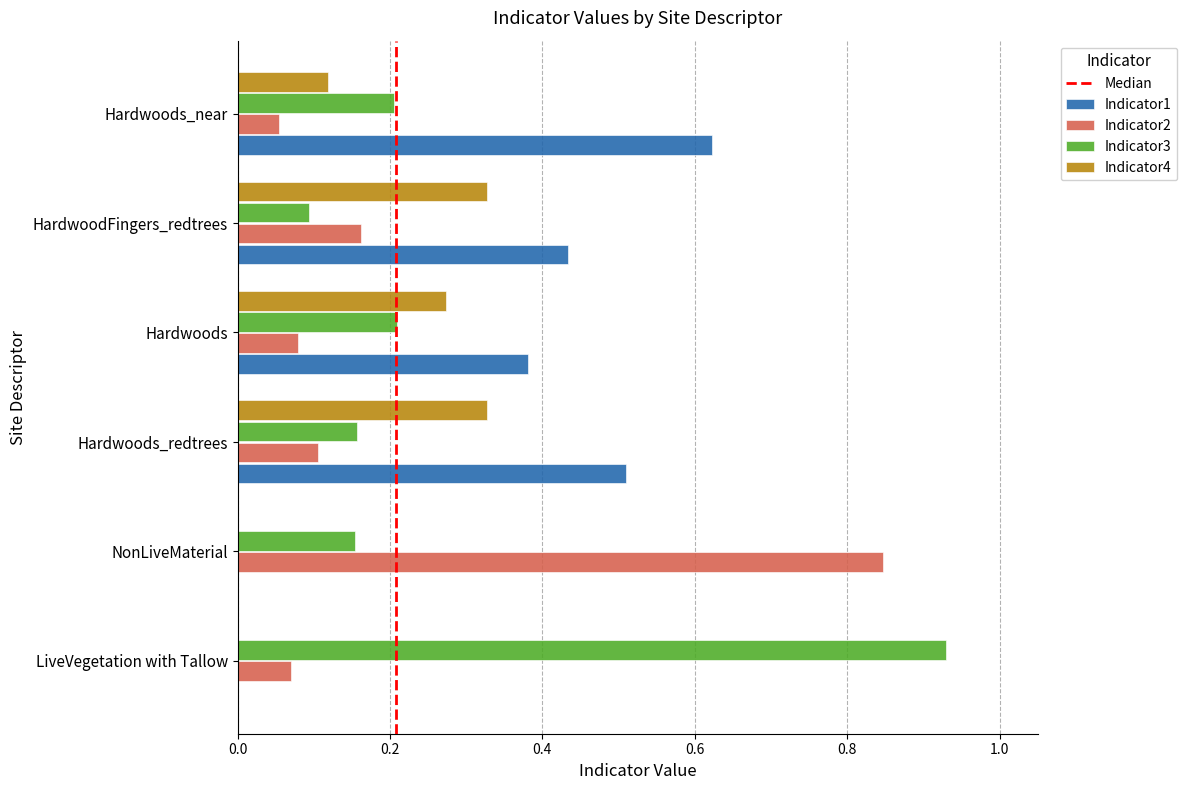

Count the number of categories in the chart.

6